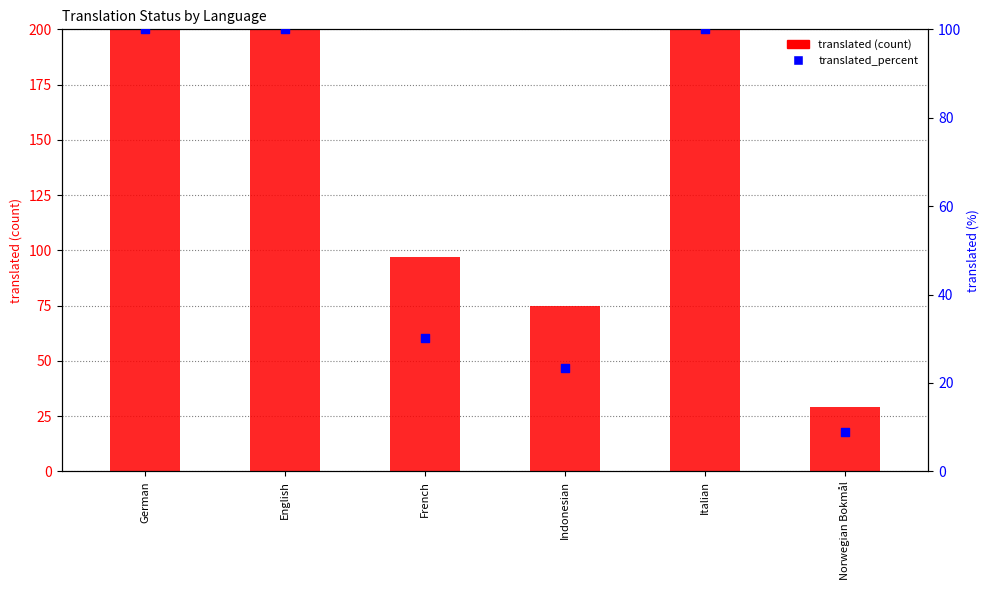

Which series has the largest total across all categories?

translated